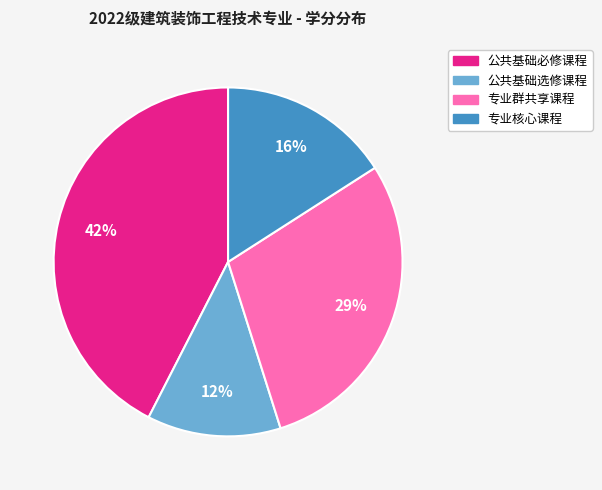

Combined, do 公共基础选修课程 and 专业核心课程 account for over 50%?

No